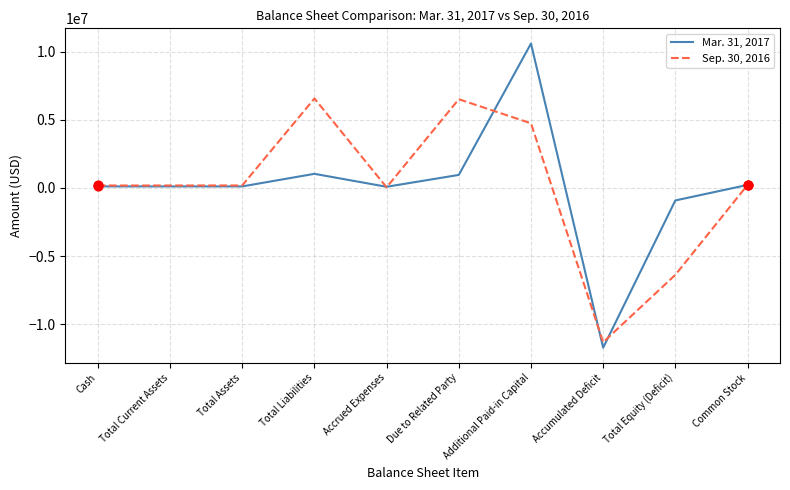

Is the value of Sep. 30, 2016 at Due to Related Party greater than the value of Mar. 31, 2017 at Total Liabilities?

Yes